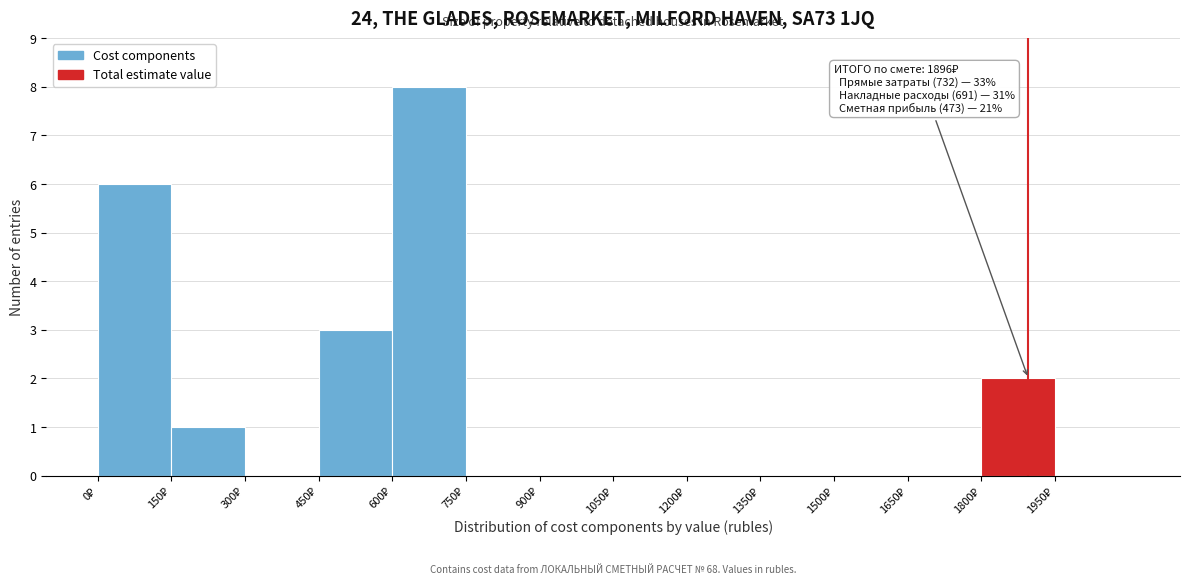

Which range on the x-axis has the tallest bar?

600 to 750